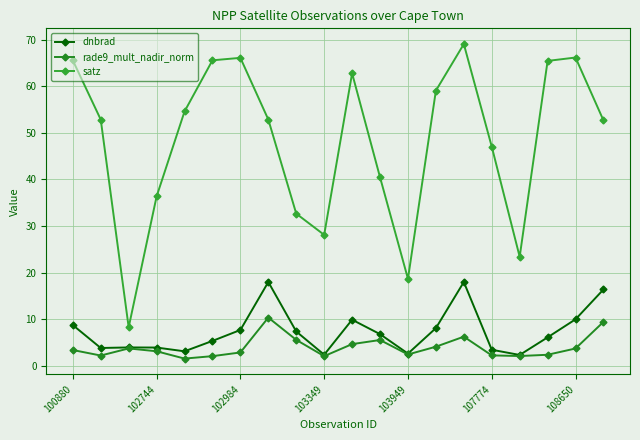

True or false: rade9_mult_nadir_norm has more than 1 points higher than both neighbors.

True